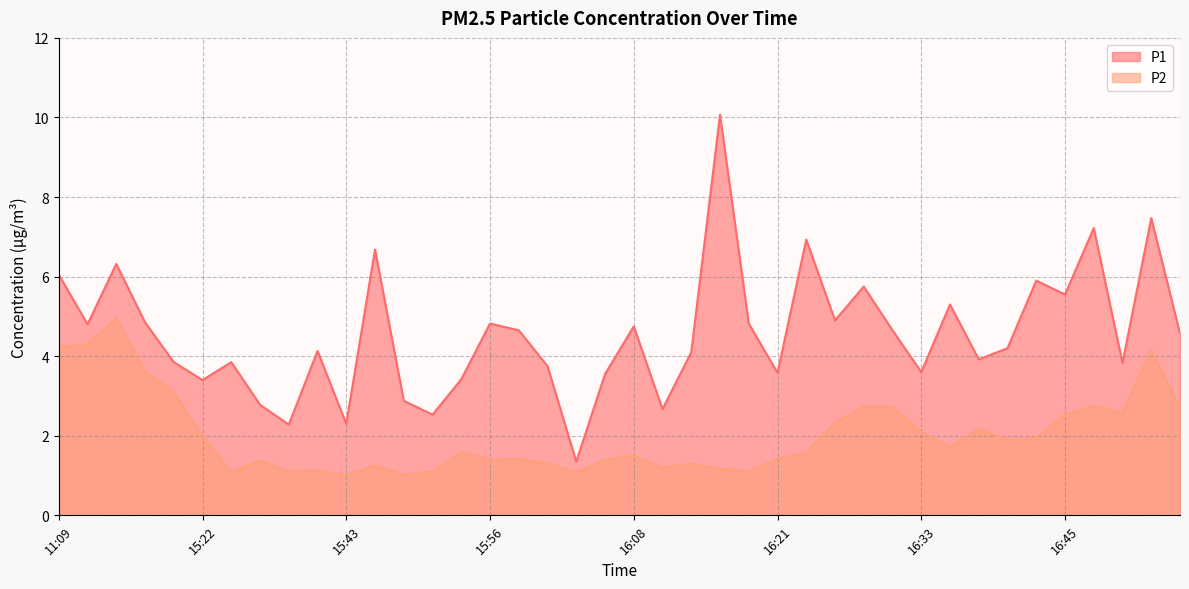

Which series changed the most between 15:20 and 16:13?

P2